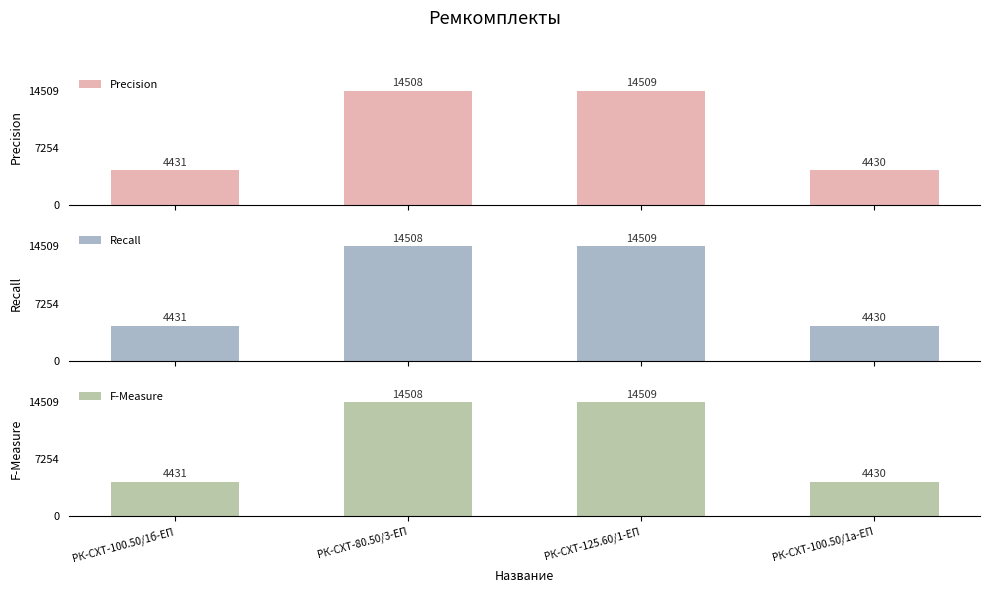

Reading right to left, extract all data points from this chart.

Precision: 4430	14509	14508	4431
Recall: 4430	14509	14508	4431
F-Measure: 4430	14509	14508	4431